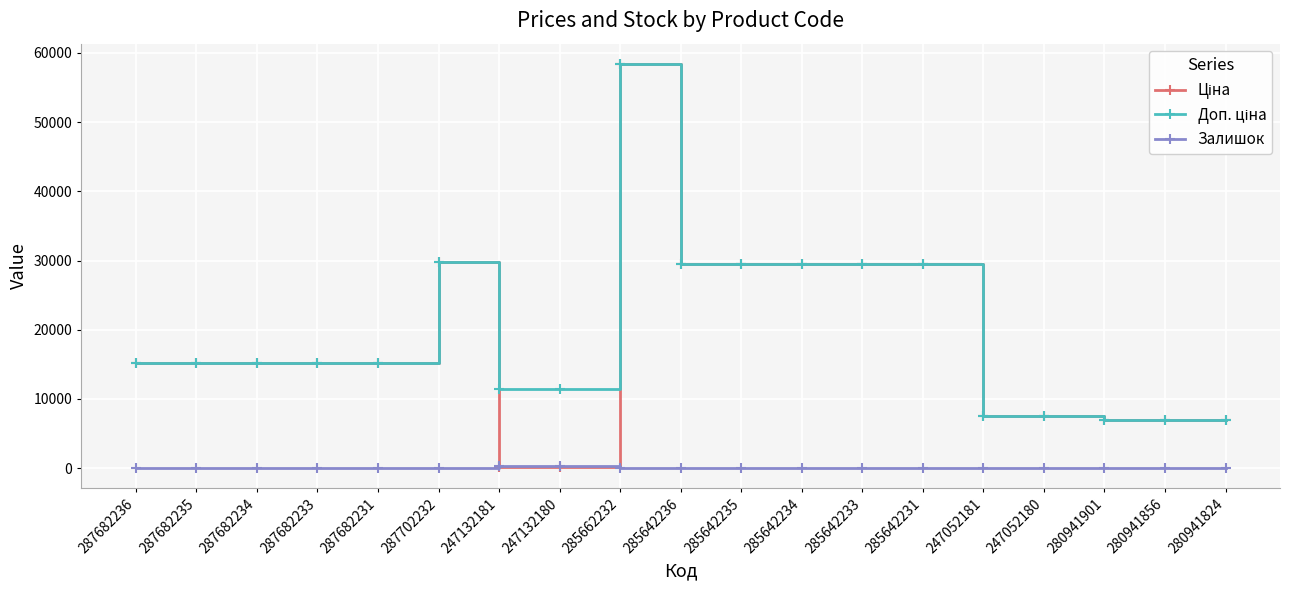

What is the label of the 9th point from the right?

285642235